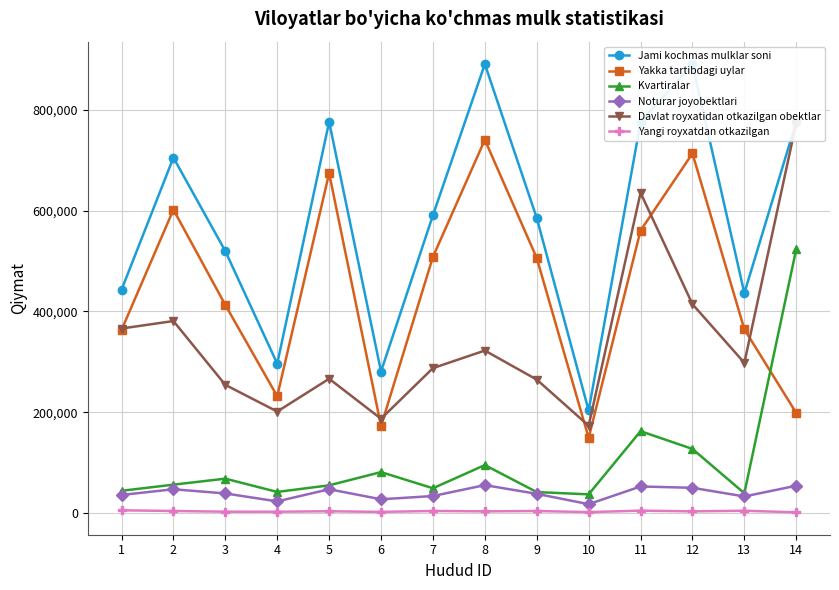

The value of Noturar joyobektlari at 4 is 22995. True or false?

True